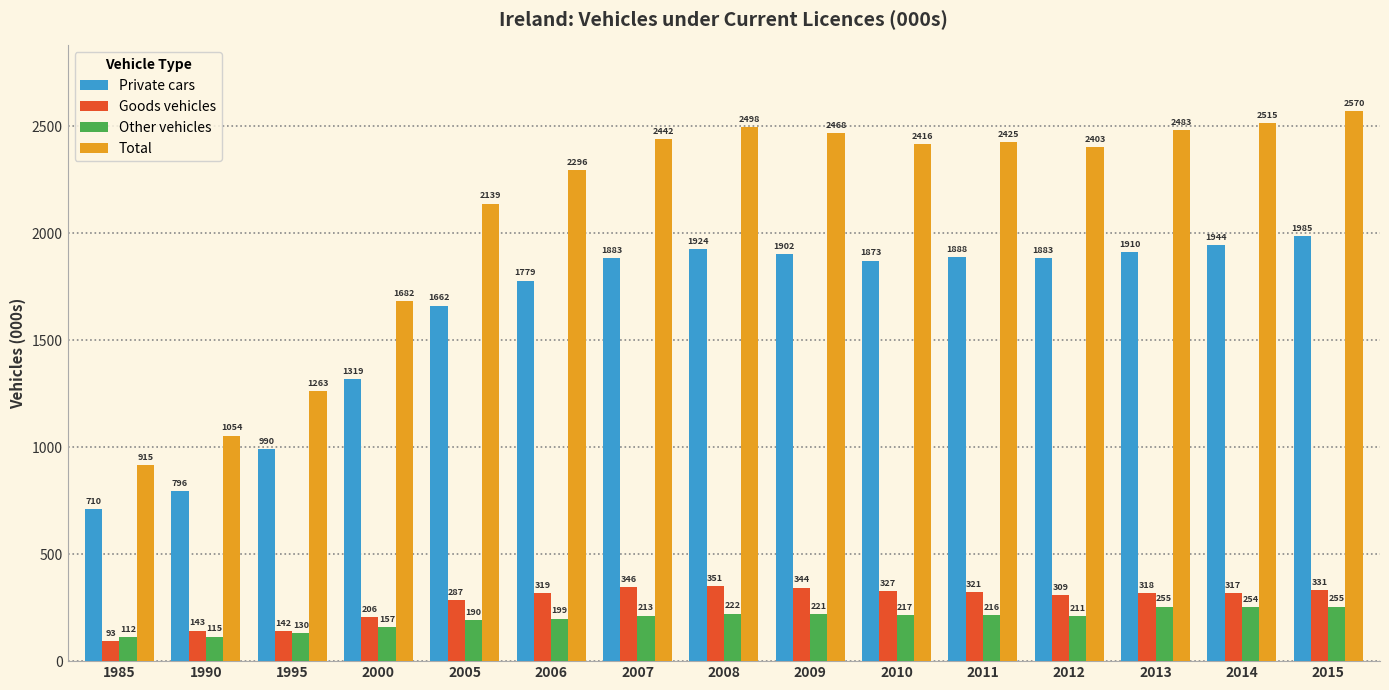

How many data points in Goods vehicles are above 317?

9